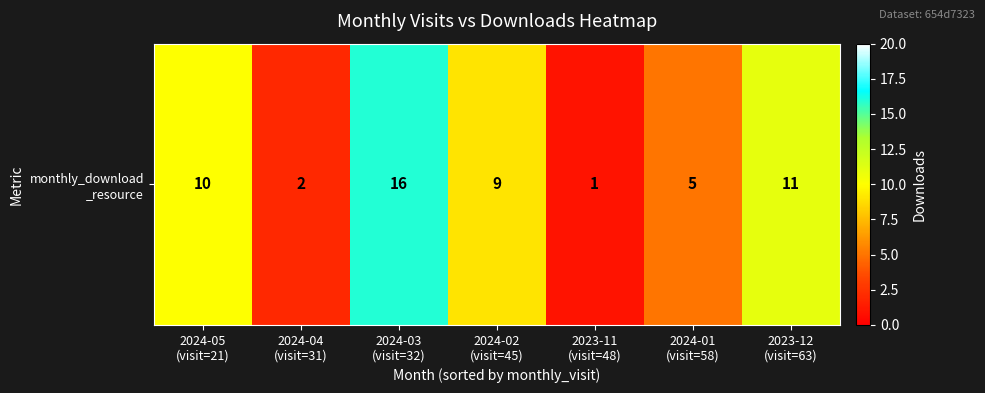

What is the greatest value displayed?

16